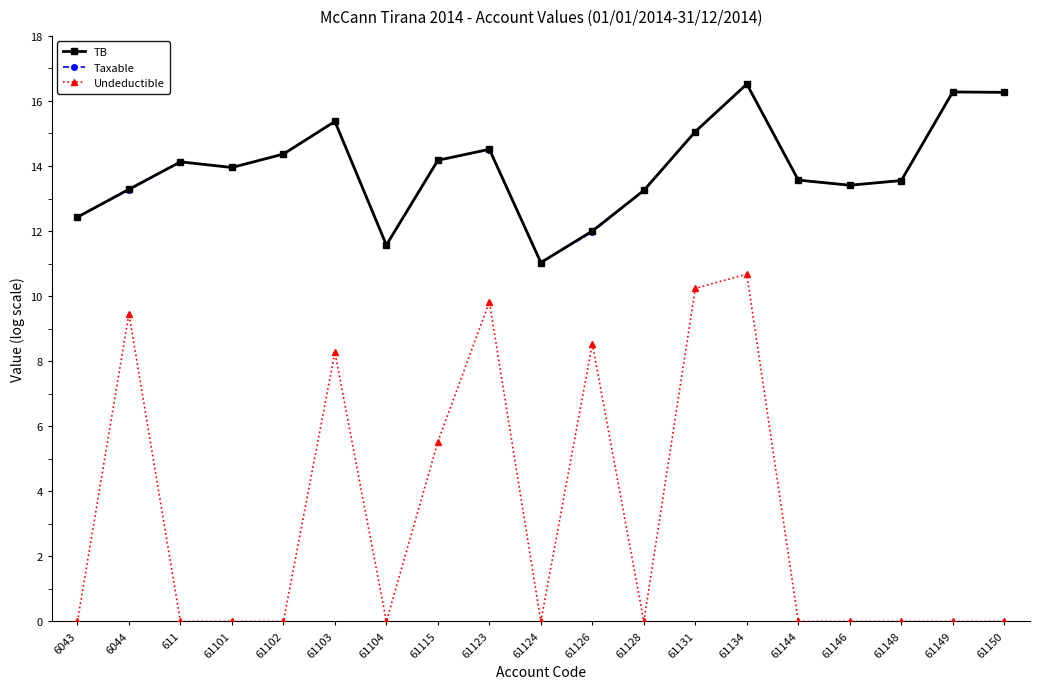

True or false: Undeductible and Taxable cross at least once.

False